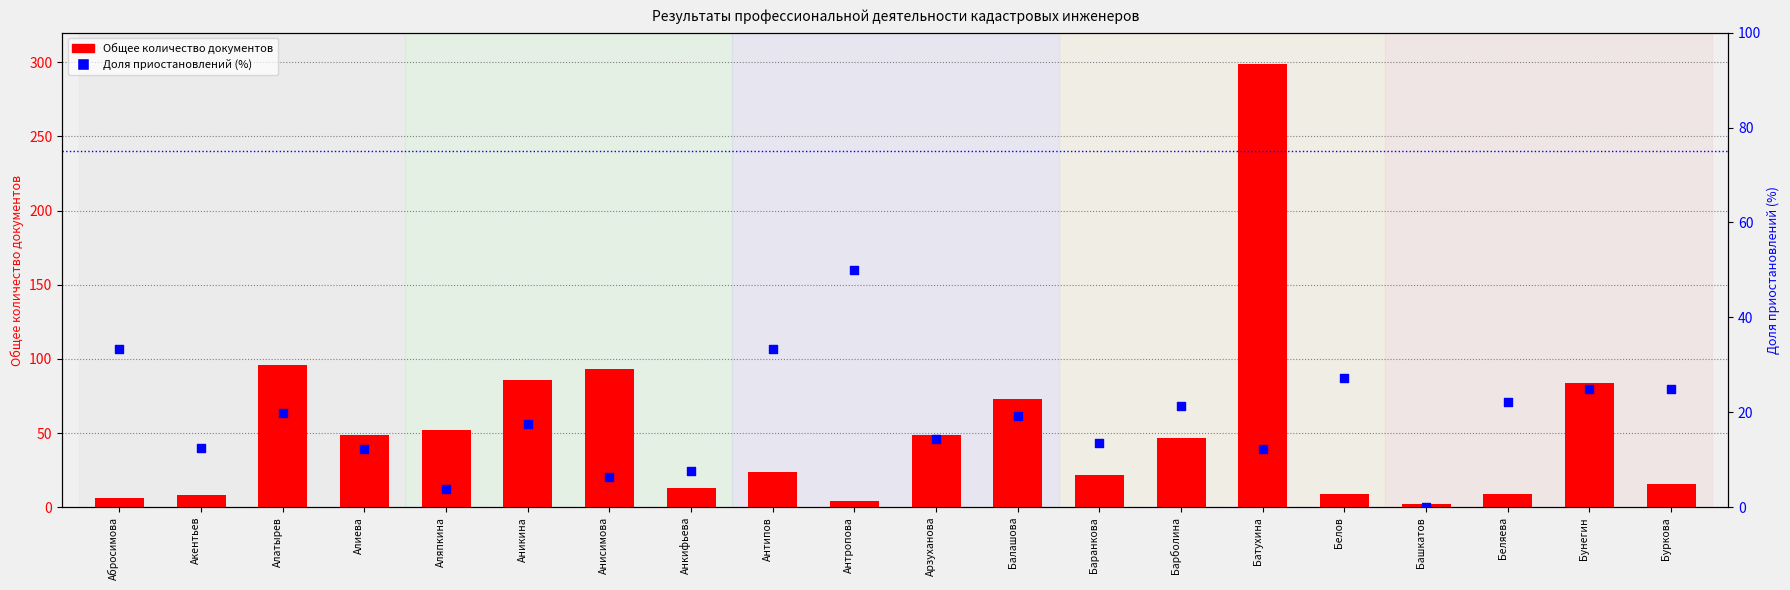

At how many categories does at least one series exceed 99?

1